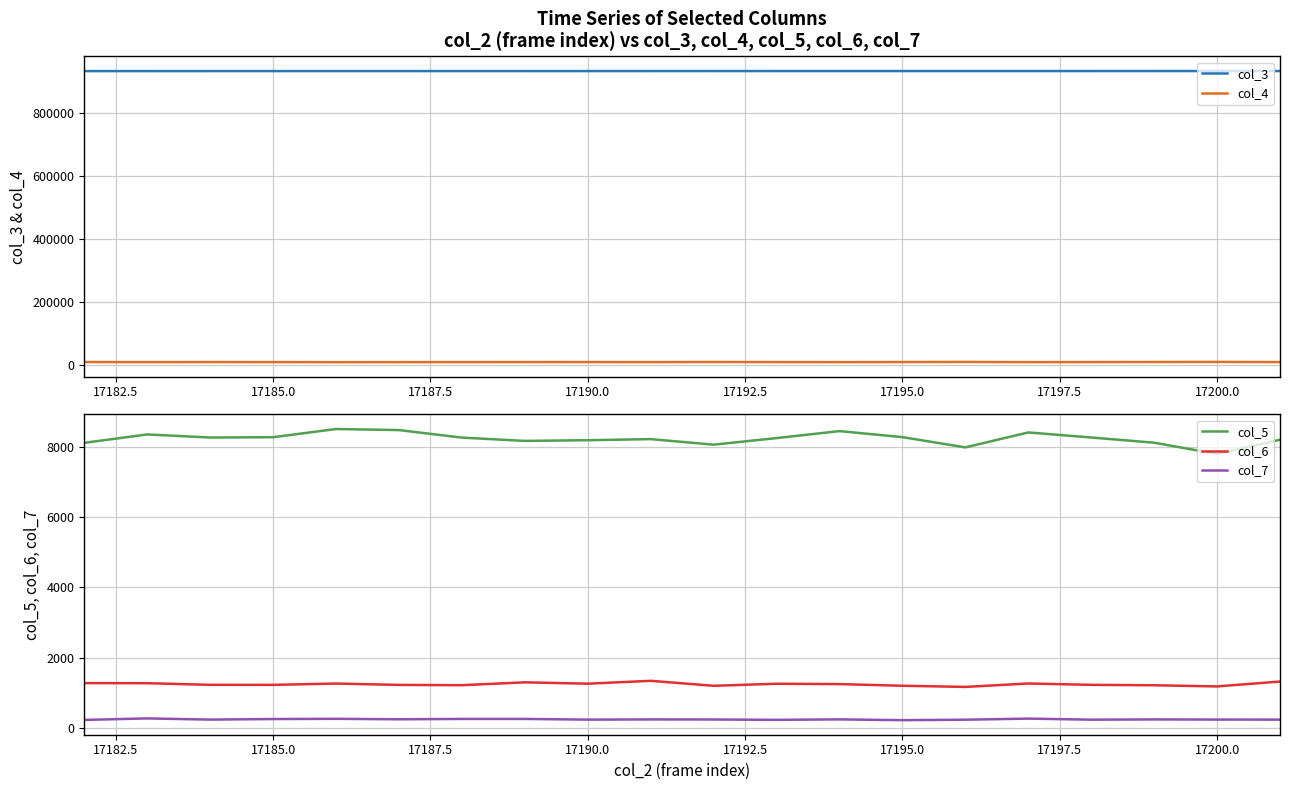

In col_5, how many points are lower than both neighbors (excluding endpoints)?

5